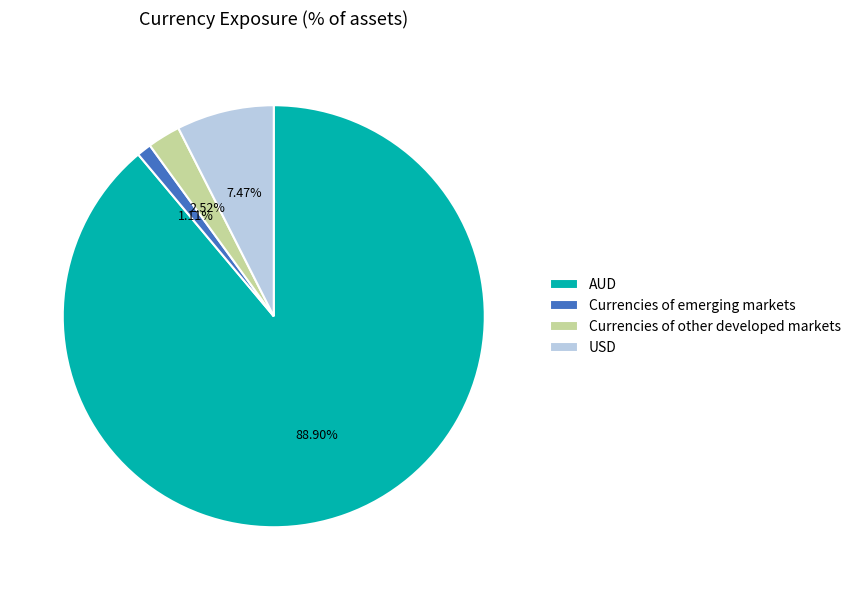

To the nearest percent, what portion does Currencies of emerging markets represent?

1%